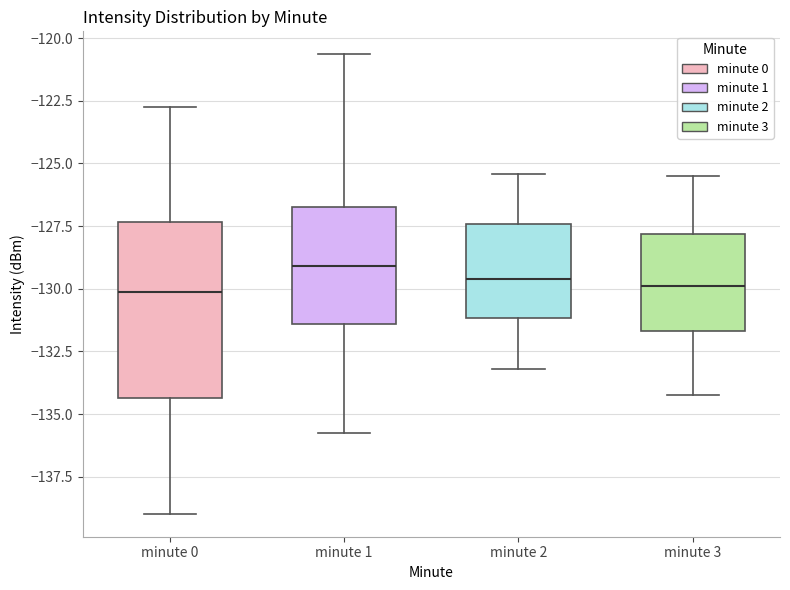

Comparing the boxes themselves (not the whiskers), which one is the tallest?

minute 0